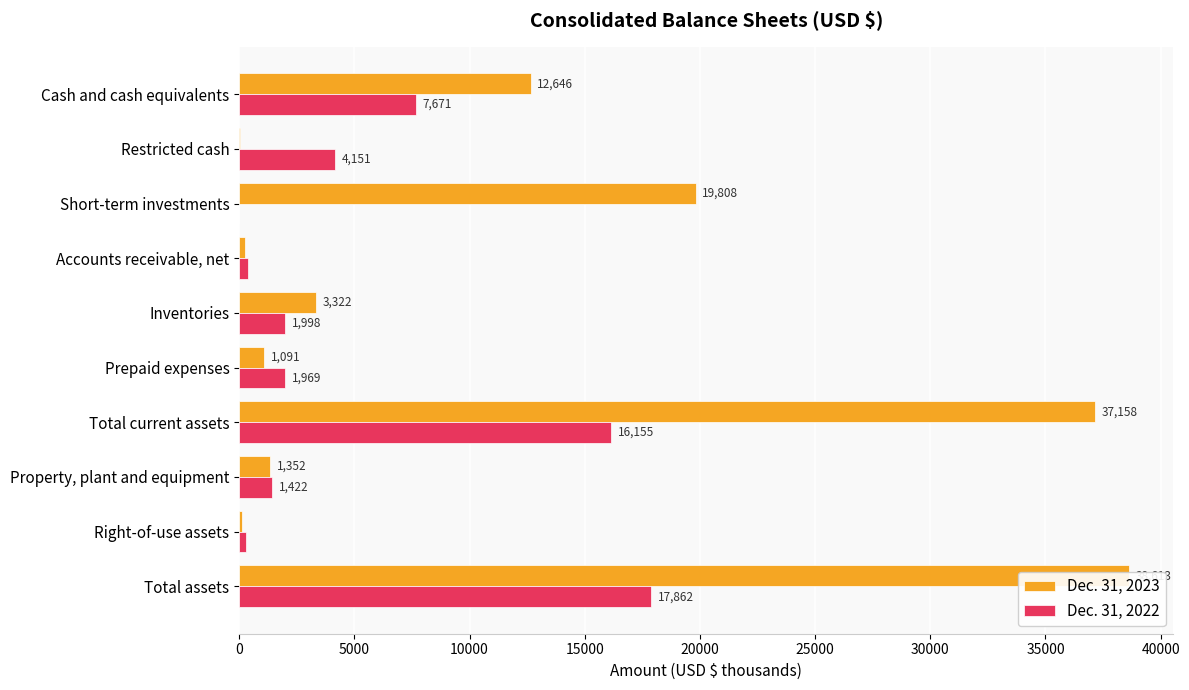

Reading left to right, what are all the values shown in this chart?

Dec. 31, 2023: 12646	50	19808	241	3322	1091	37158	1352	103	38613
Dec. 31, 2022: 7671	4151	0	366	1998	1969	16155	1422	285	17862